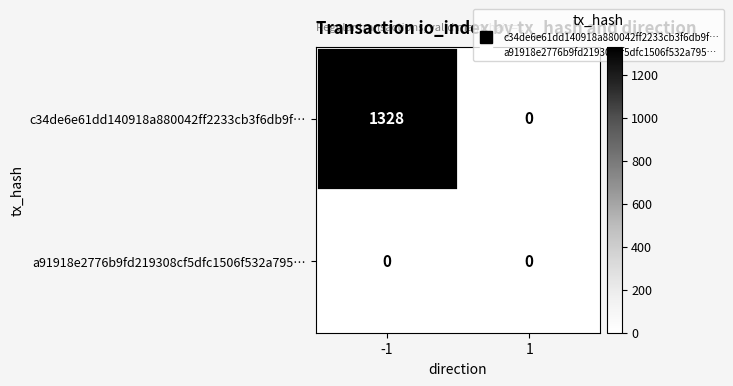

Rank the series at -1 from highest to lowest value.

c34de6e61dd140918a880042ff2233cb3f6db9f…, a91918e2776b9fd219308cf5dfc1506f532a795…